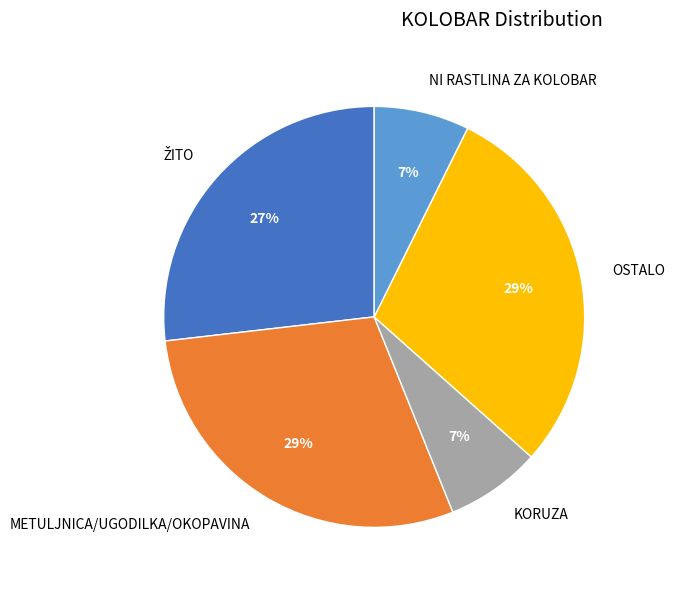

Which has a higher value, METULJNICA/UGODILKA/OKOPAVINA or KORUZA?

METULJNICA/UGODILKA/OKOPAVINA